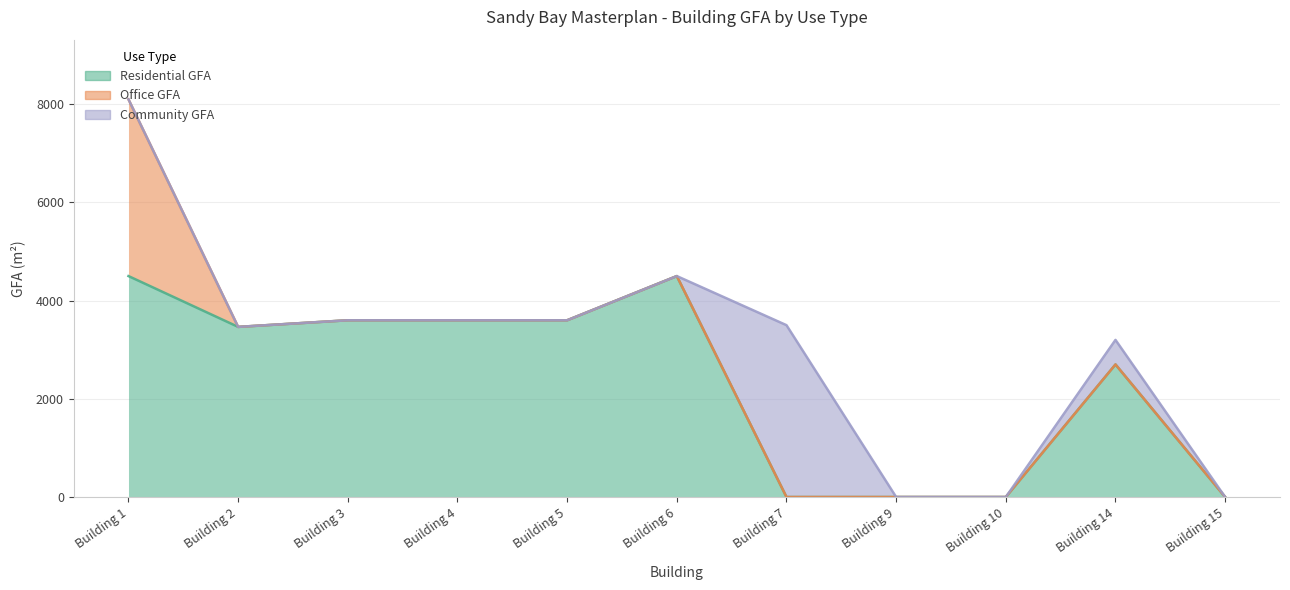

At Building 15, list the series in order from smallest to largest.

Residential GFA, Office GFA, Community GFA